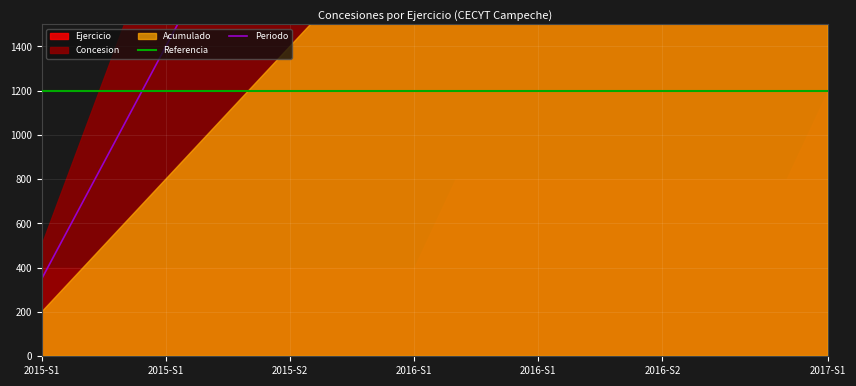

How many lines are shown in the chart?

2